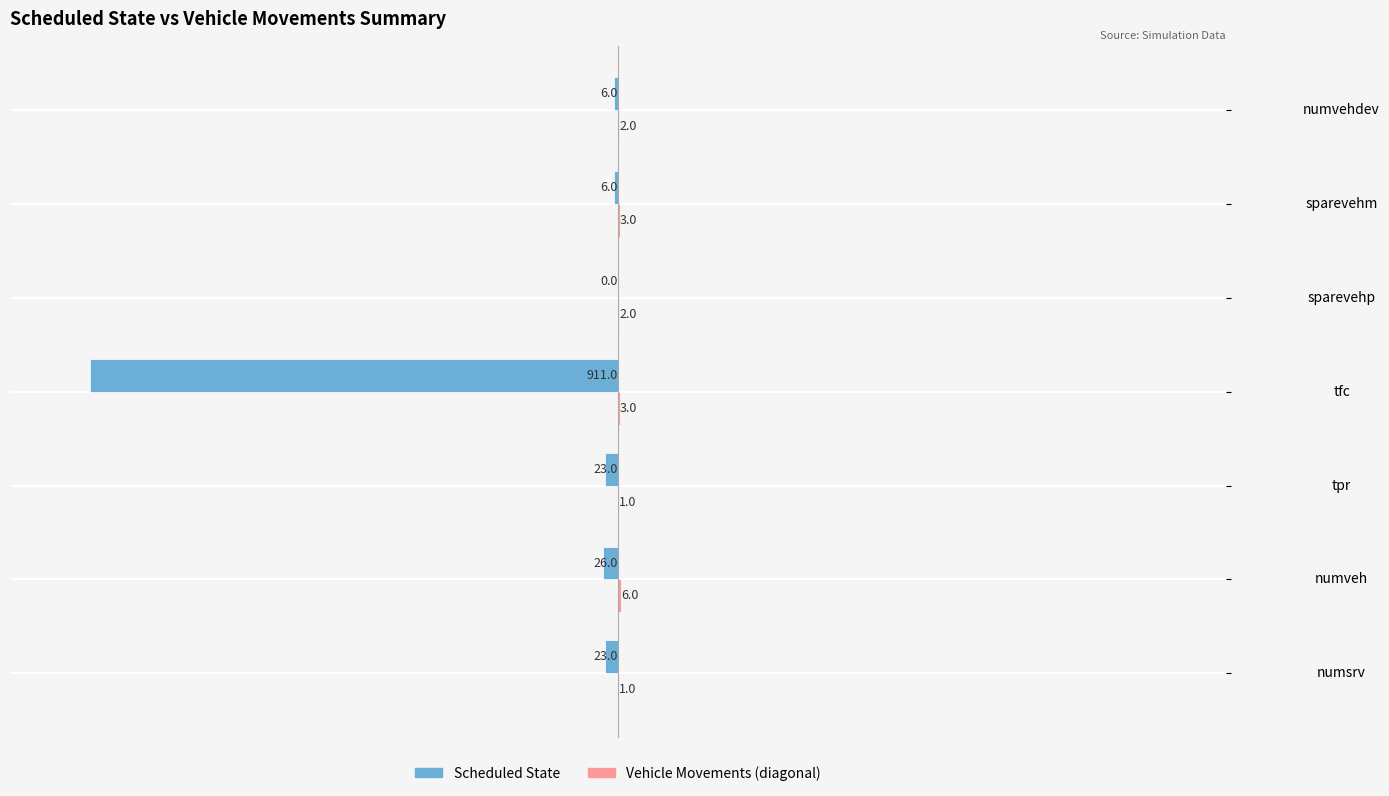

Is it true that Scheduled State equals -23 at tpr?

True